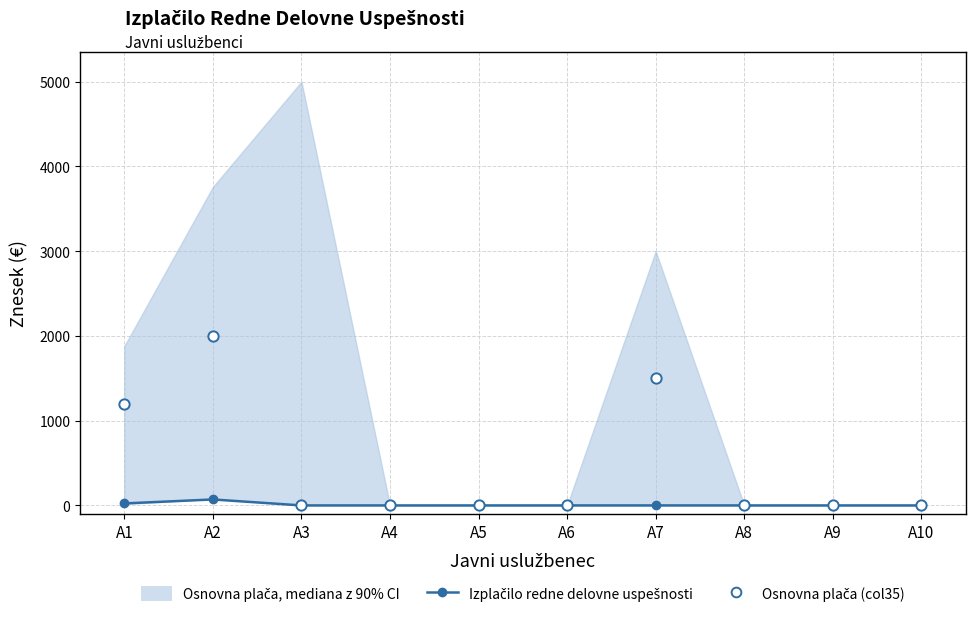

Is the value of Osnovna plača (col35) at A10 greater than the value of Izplačilo redne delovne uspešnosti (mediana) at A10?

No